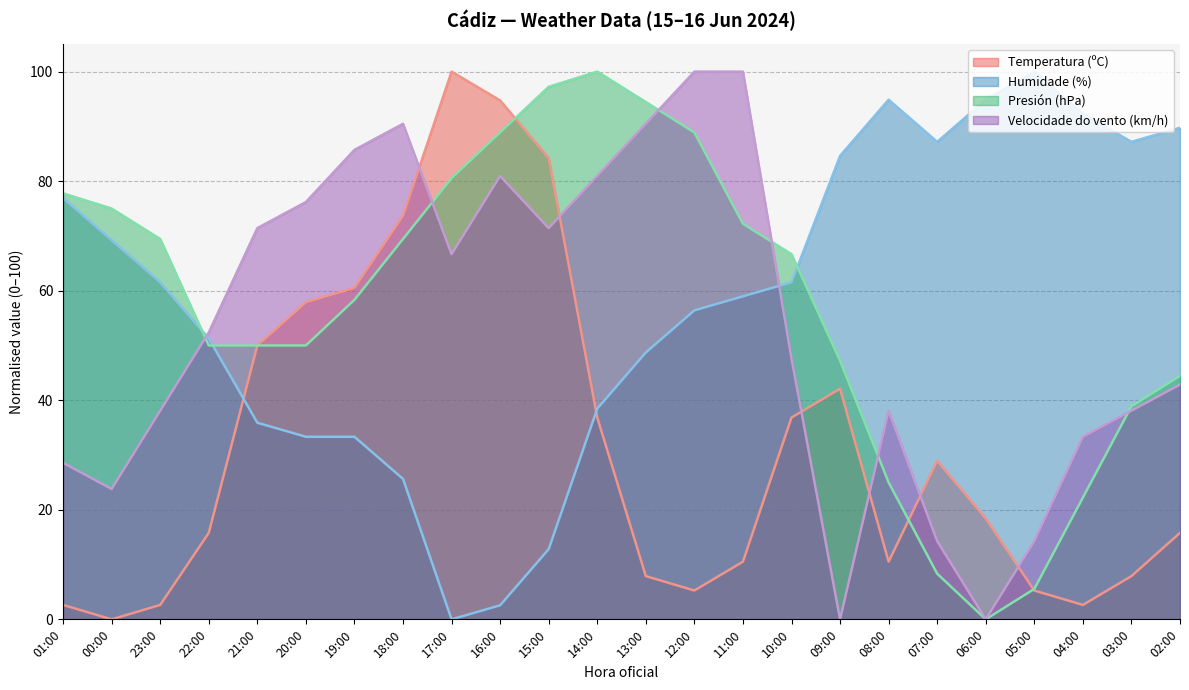

Where is Presión (hPa) nearest to the value 50?

22:00